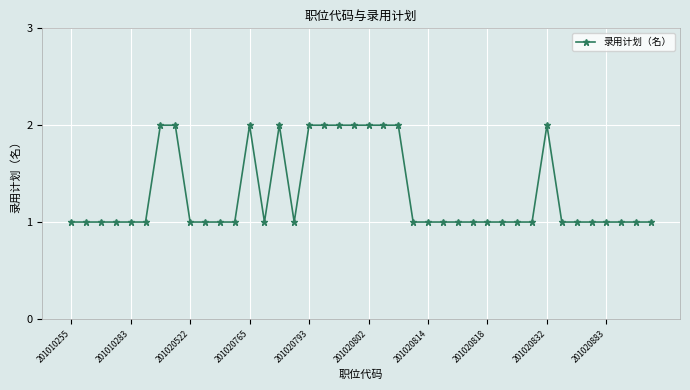

What is the value of the 31st point from the left?

1